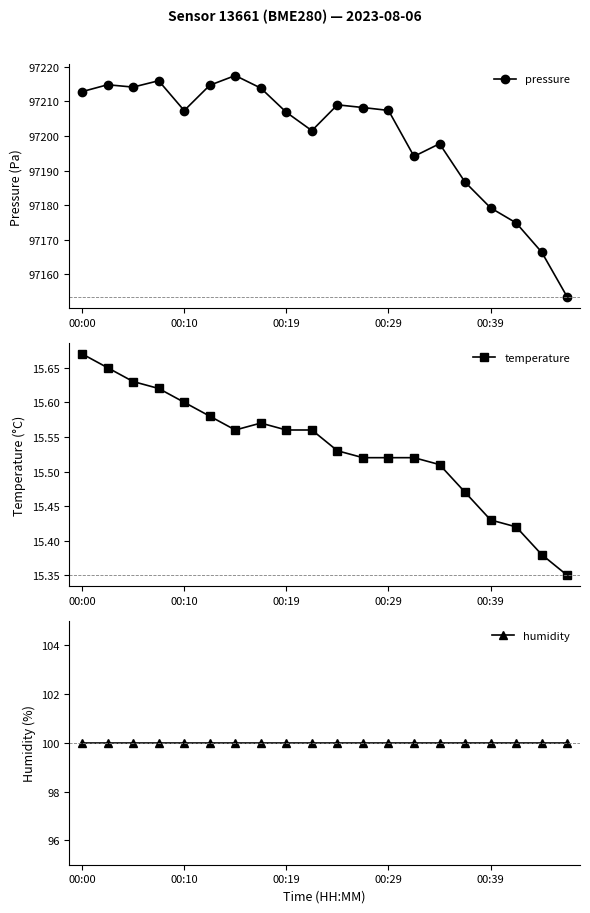

List the series in order of their peak value, lowest first.

temperature, humidity, pressure